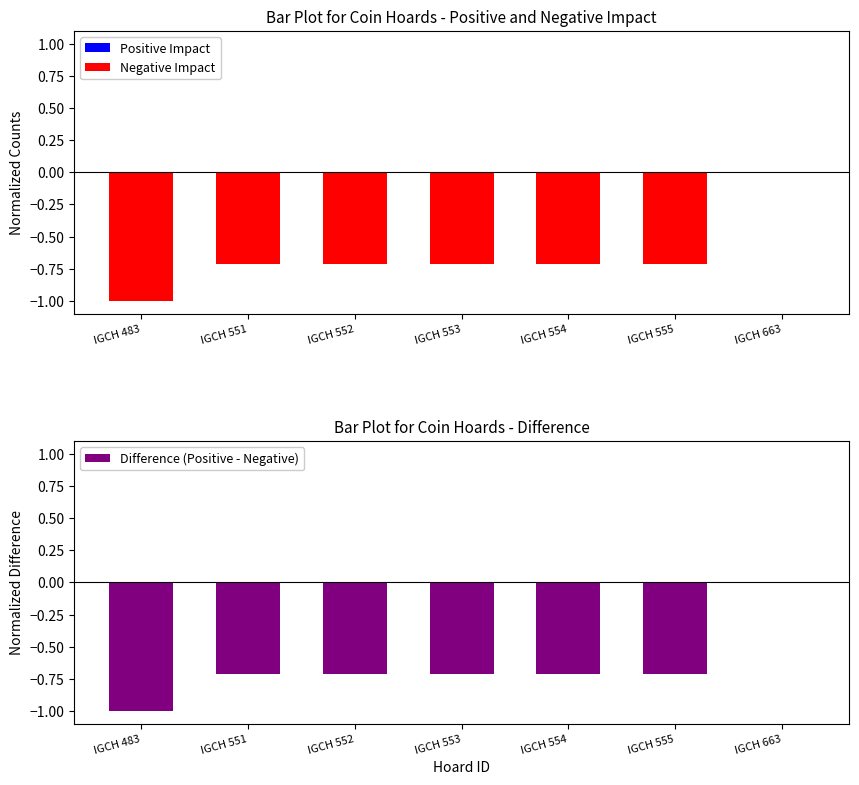

Does the chart contain any negative values?

Yes